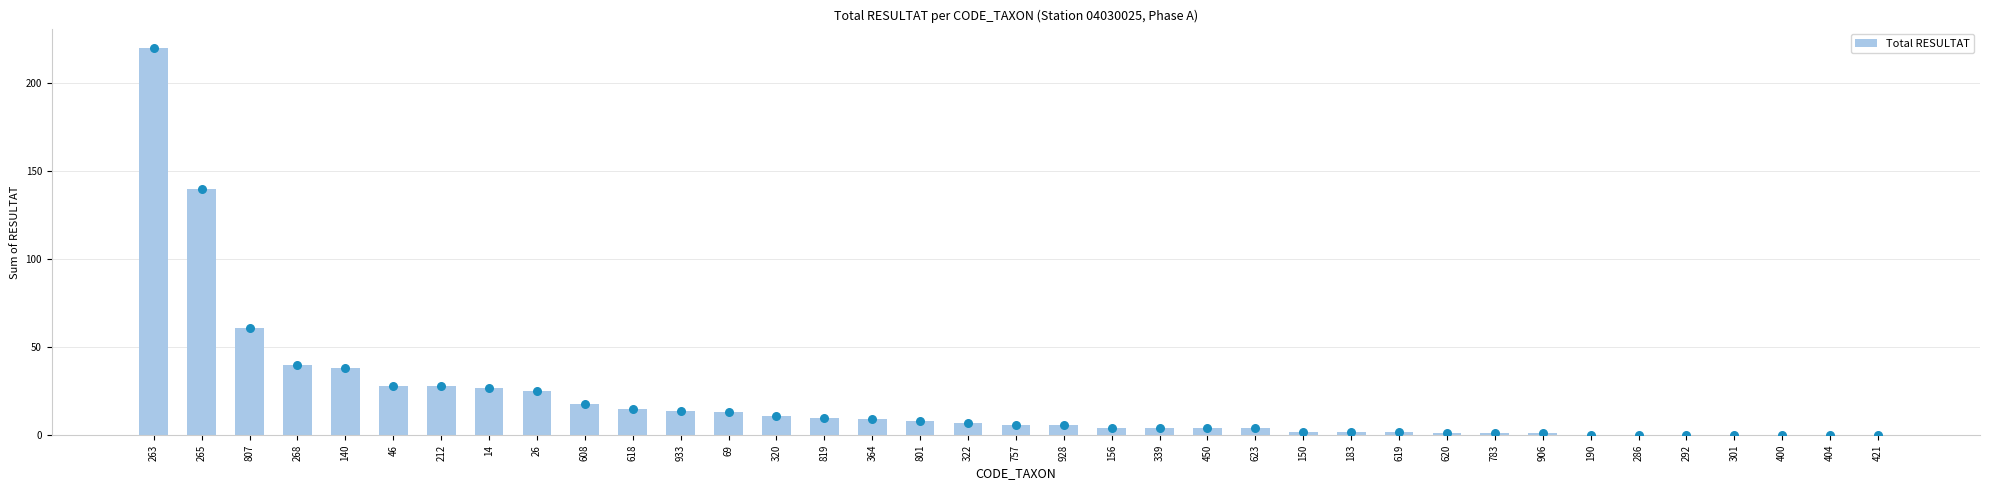

What is the change in value from 14 to 183?

-25